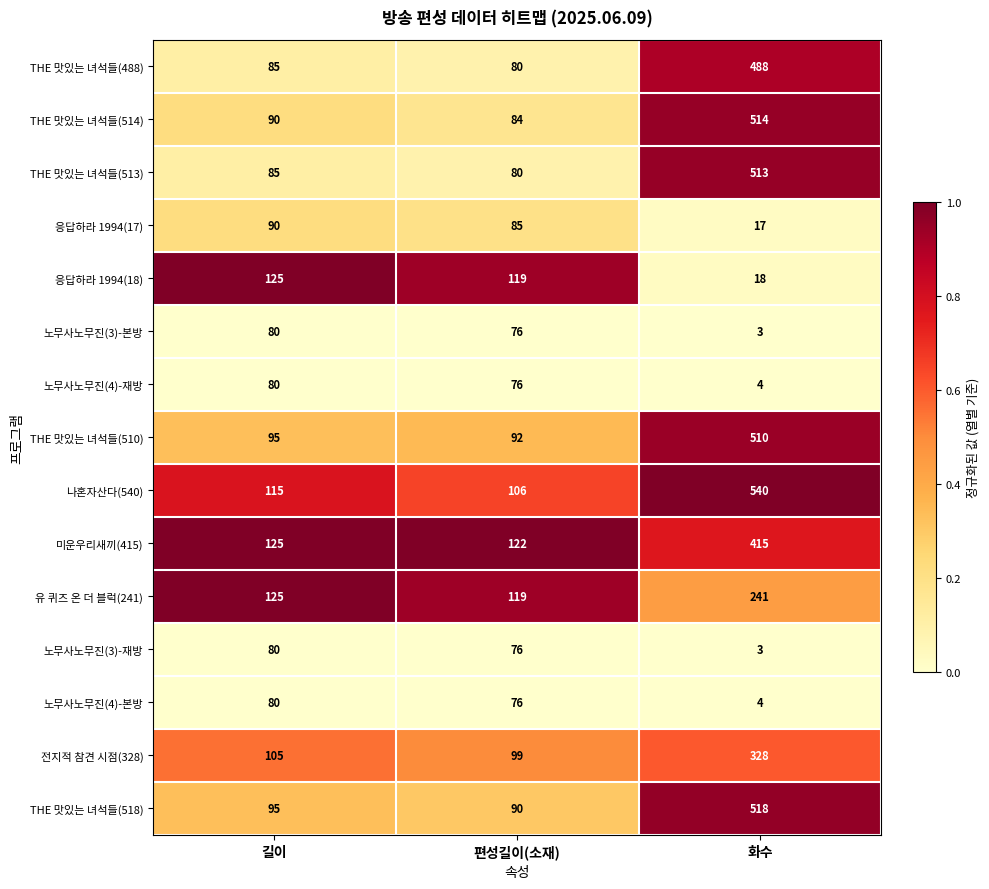

Which category has the highest value across all series?

화수